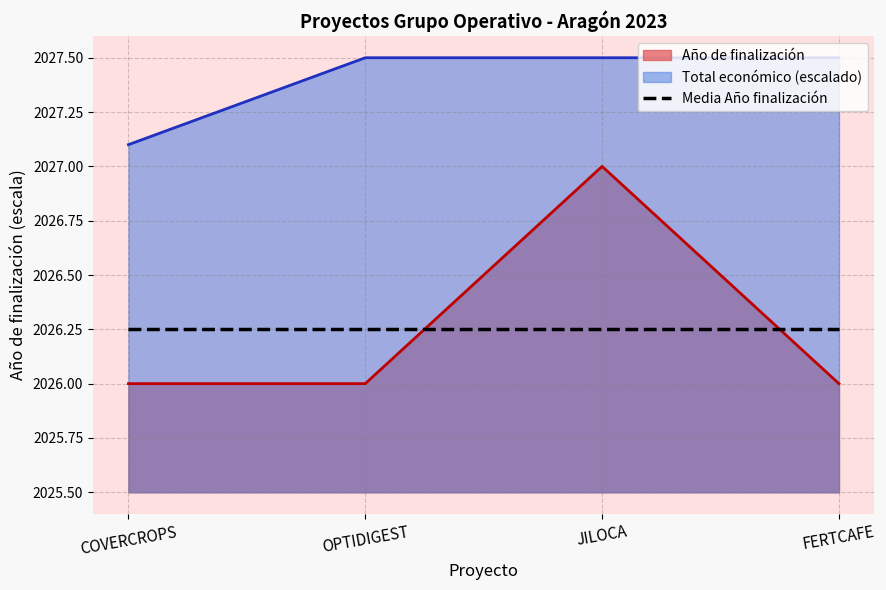

What is the difference between the highest and lowest values at FERTCAFE?

1.5